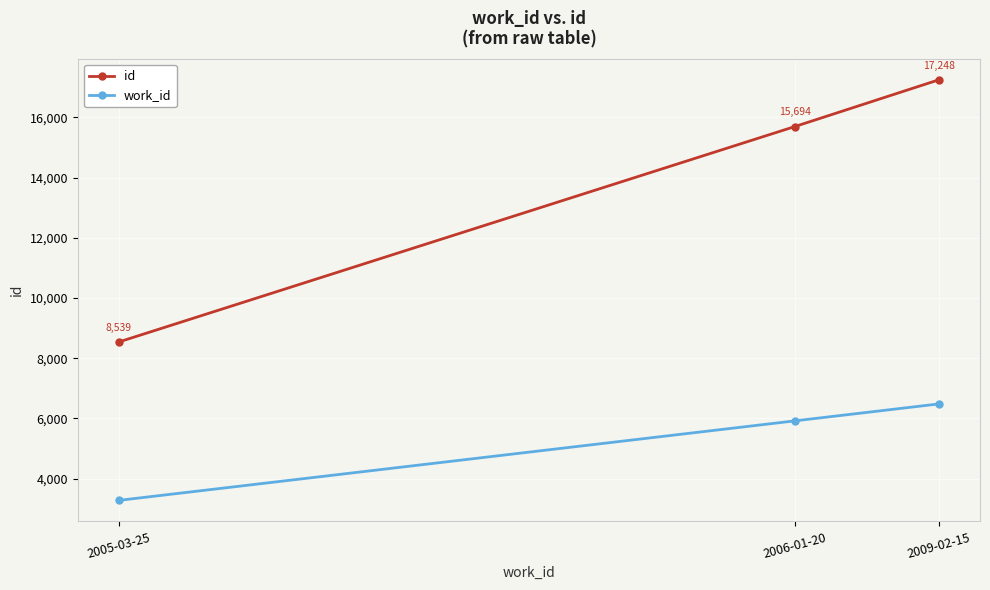

Count the number of categories in the chart.

3